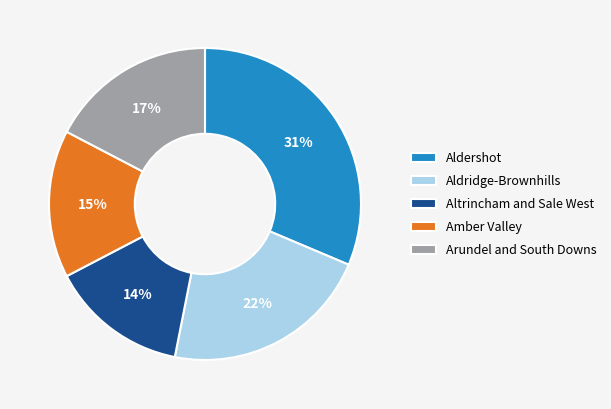

Is it true that Arundel and South Downs is 17% of the pie?

True